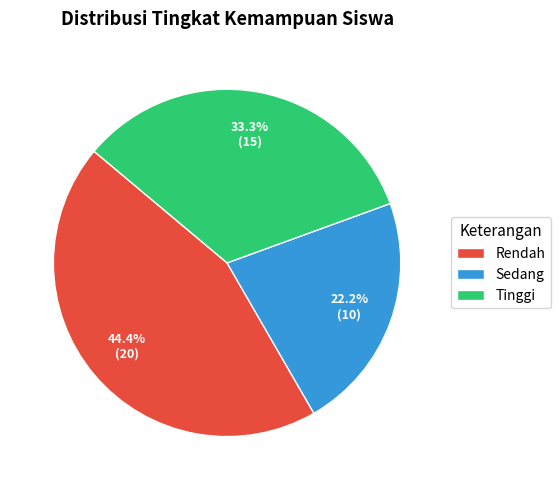

Combined, what portion of the pie is Rendah and Sedang?

66.7%